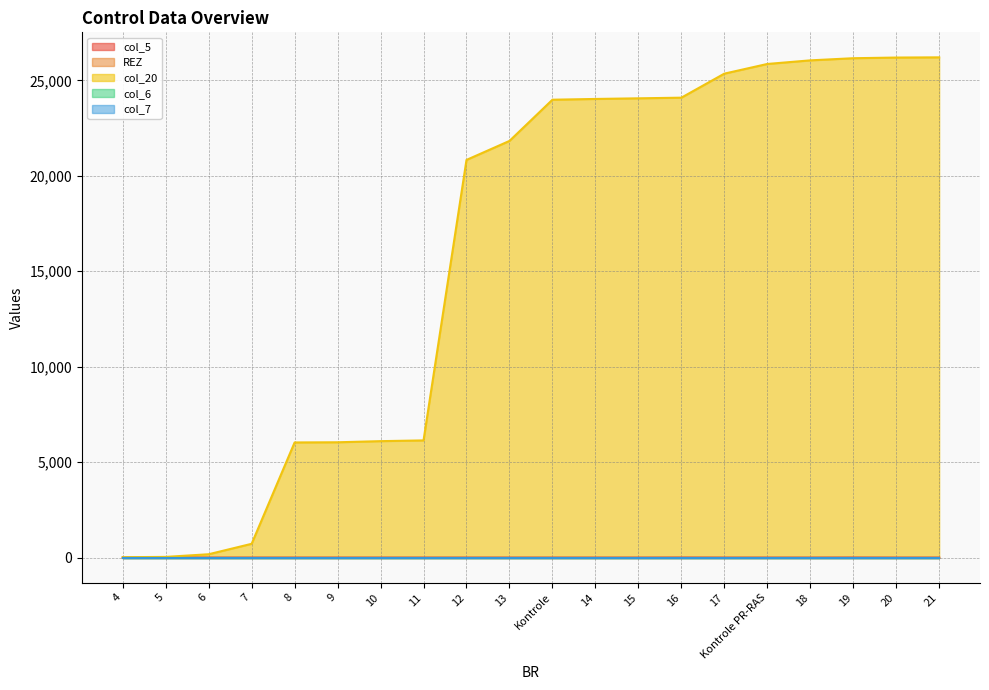

What is the sum of all col_5 values?

6